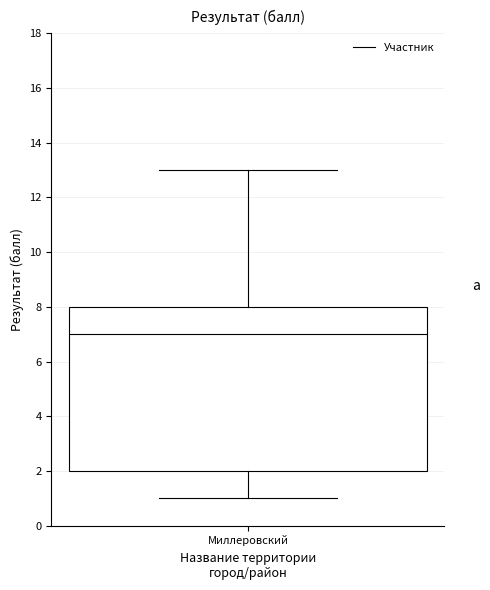

Transcribe this box plot: give where the median line is, the range the box spans, and where the two whiskers end, as read against the y-axis. The values are not printed on the chart, so give them approximately, as read against the axis.

median 7, box 2 to 8, whiskers 1 to 13